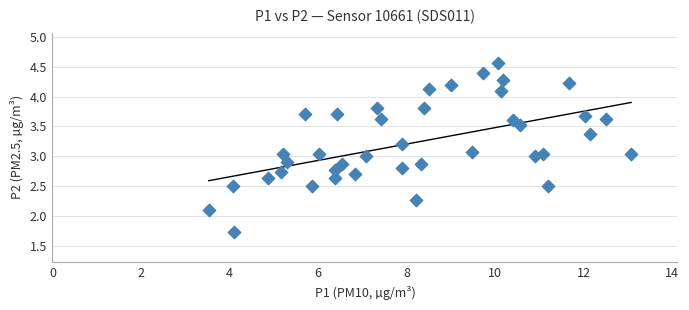

What is the range of X values (max minus min)?

9.5